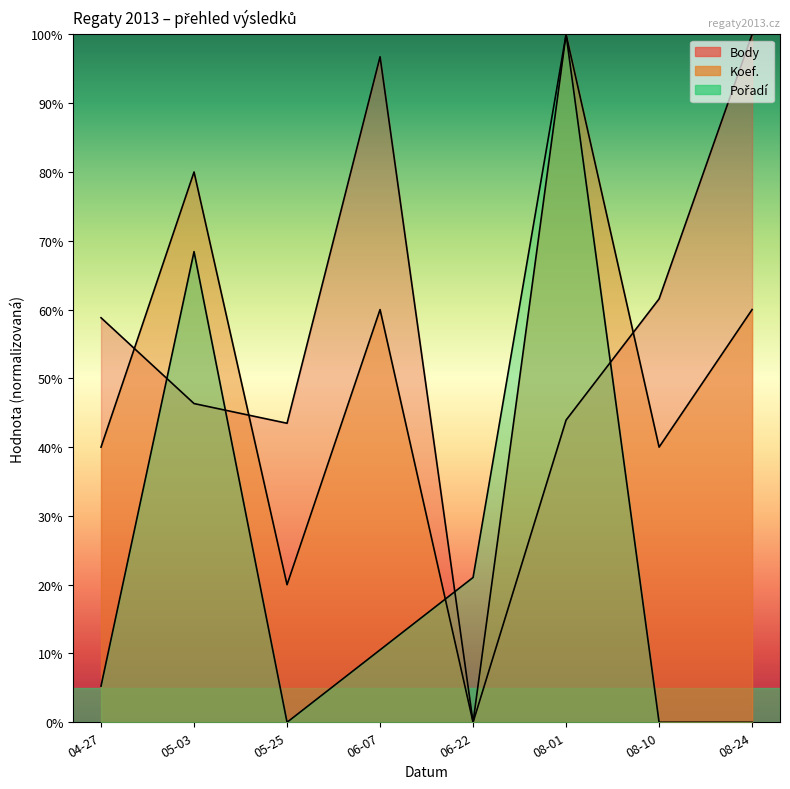

At which label does Koef. first exceed 60?

05-03